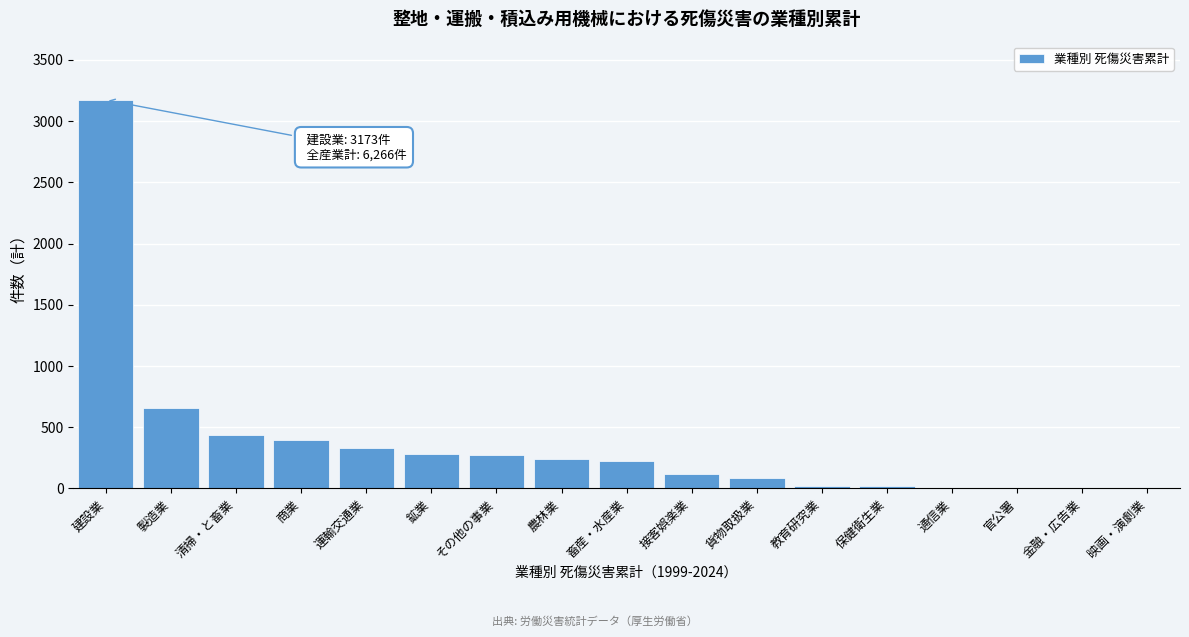

Between 製造業 and 金融・広告業, which is larger?

製造業